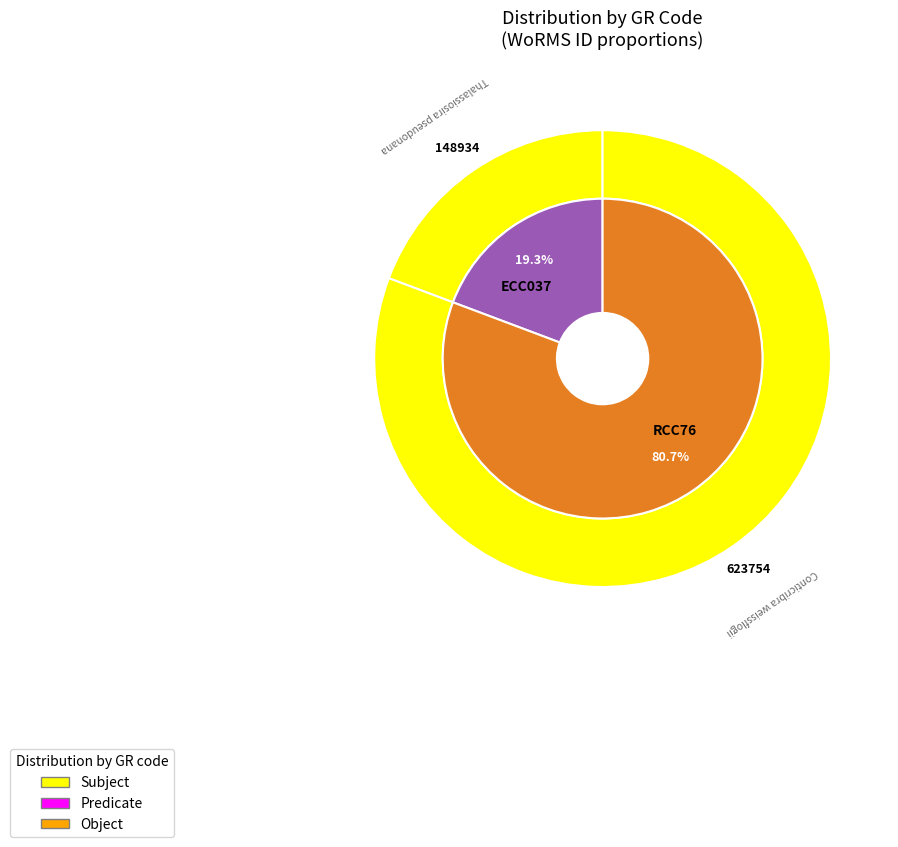

What is the smallest slice in the pie chart?

ECC037